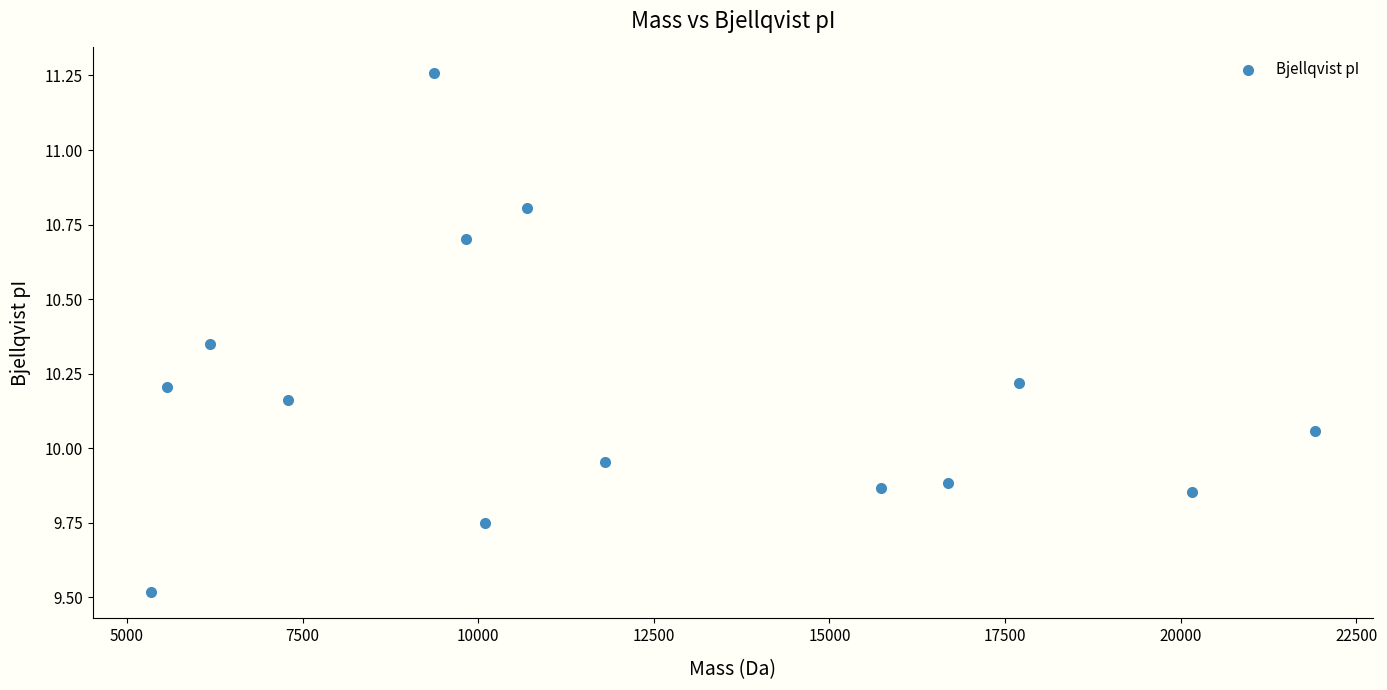

What is the range of Y values (max minus min)?

1.7